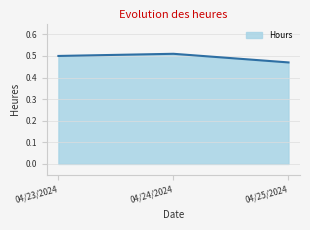

List the labels in order of value, largest first.

04/24/2024, 04/23/2024, 04/25/2024